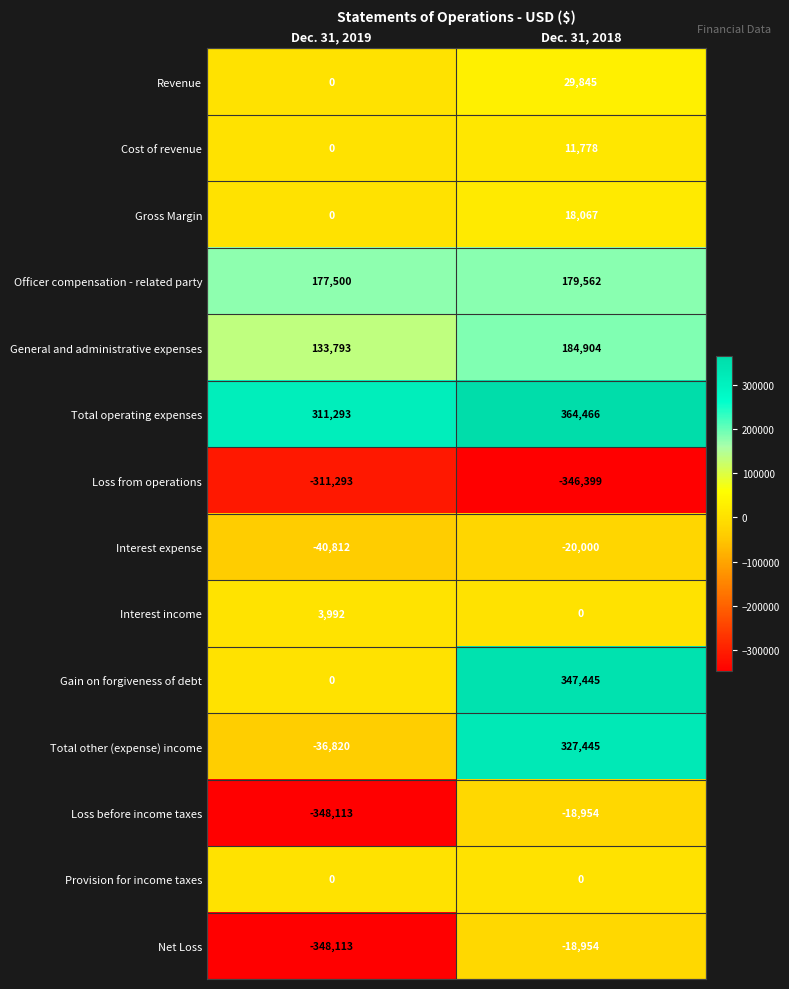

How many distinct data groups are displayed?

14